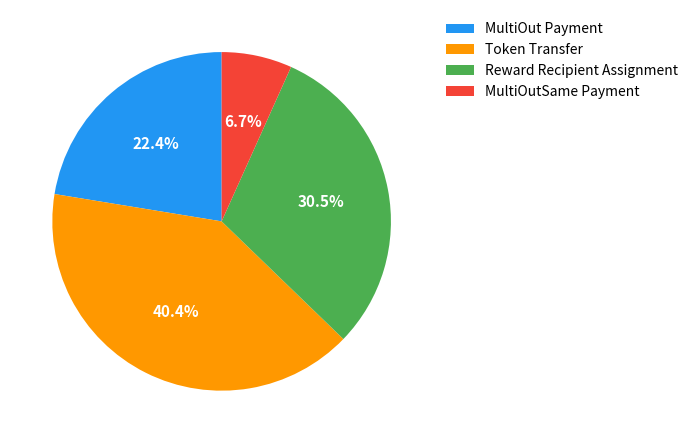

Do MultiOut Payment and Reward Recipient Assignment together represent more than half of the pie?

Yes